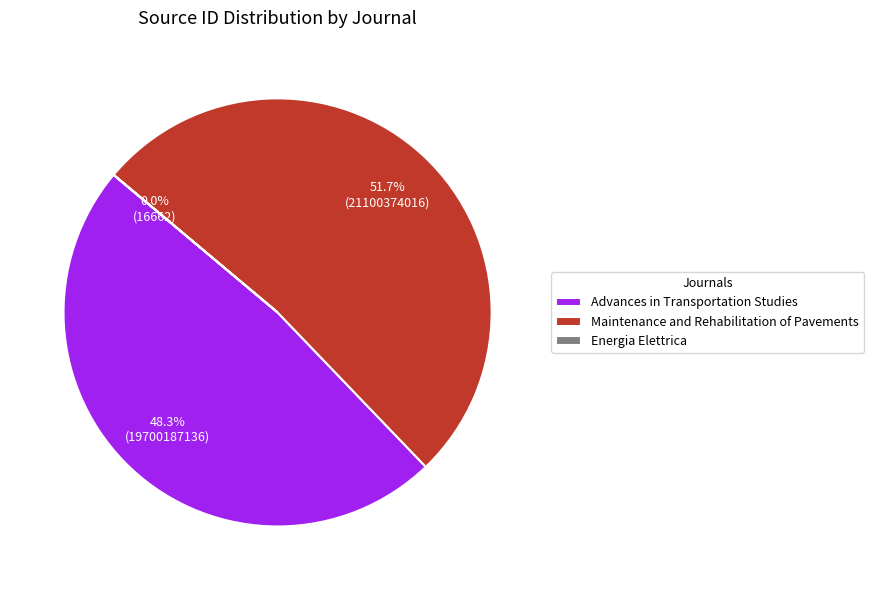

Is the sum of Energia Elettrica and Maintenance and Rehabilitation of Pavements greater than half?

Yes